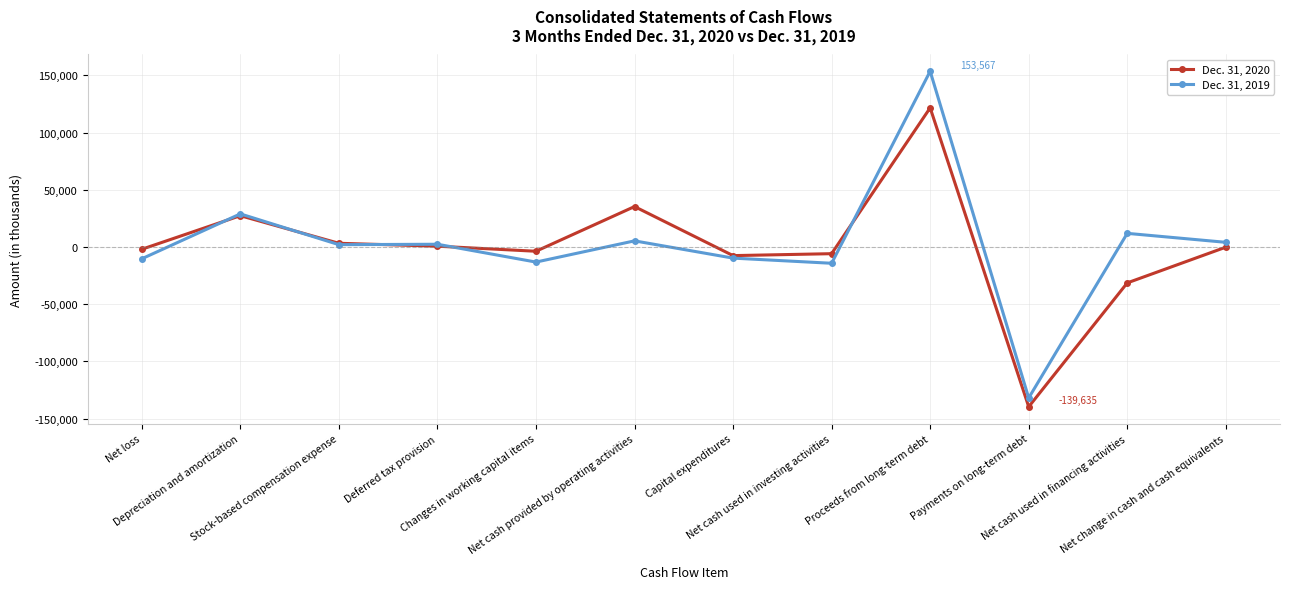

What is the label of the 1st point from the right?

Net change in cash and cash equivalents